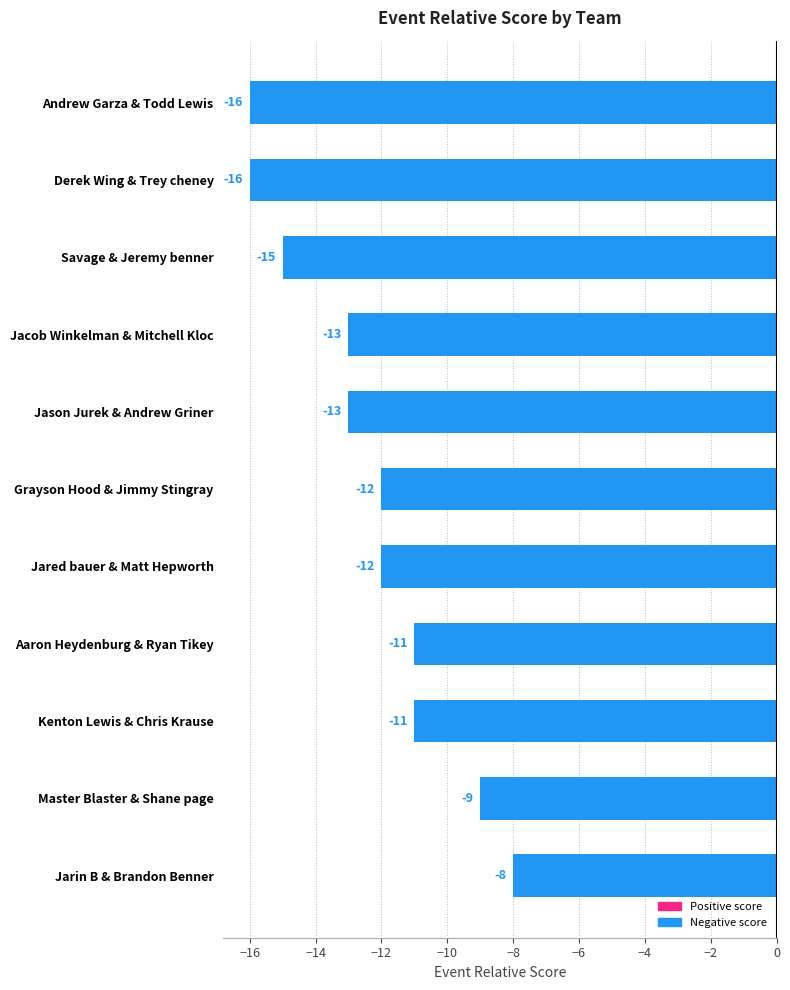

Does the chart contain any negative values?

Yes